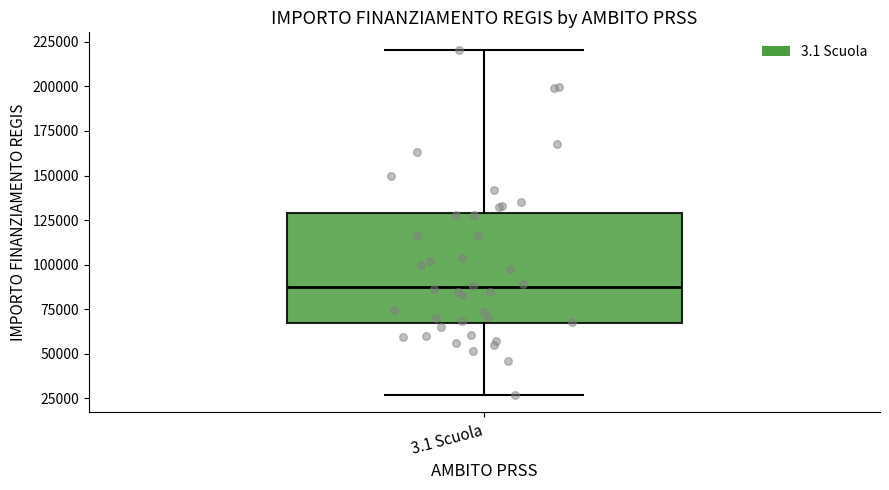

Transcribe this box plot: give where the median line is, the range the box spans, and where the two whiskers end, as read against the y-axis. The values are not printed on the chart, so give them approximately, as read against the axis.

median 85000, box 65000 to 130000, whiskers 25000 to 220000